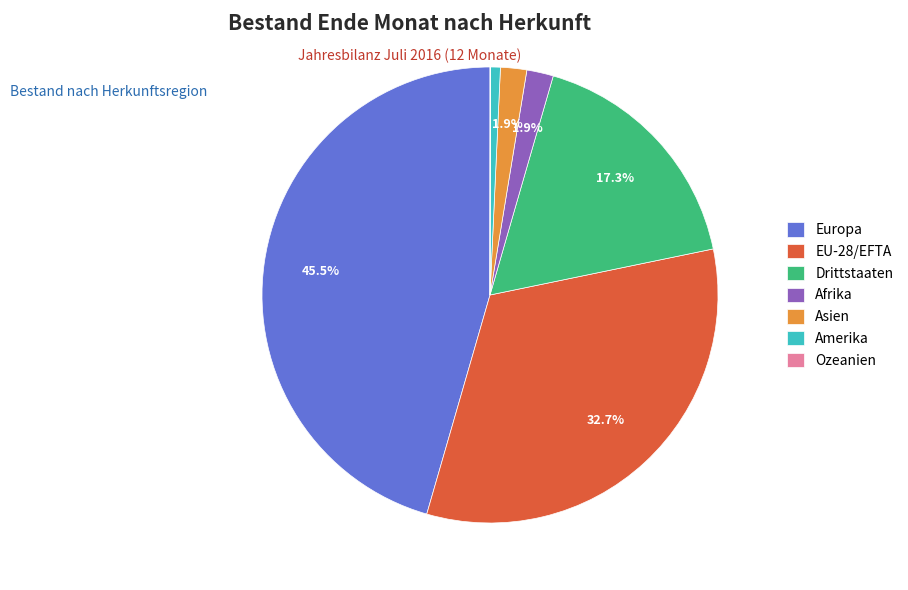

Does Afrika represent more than half of the total?

No